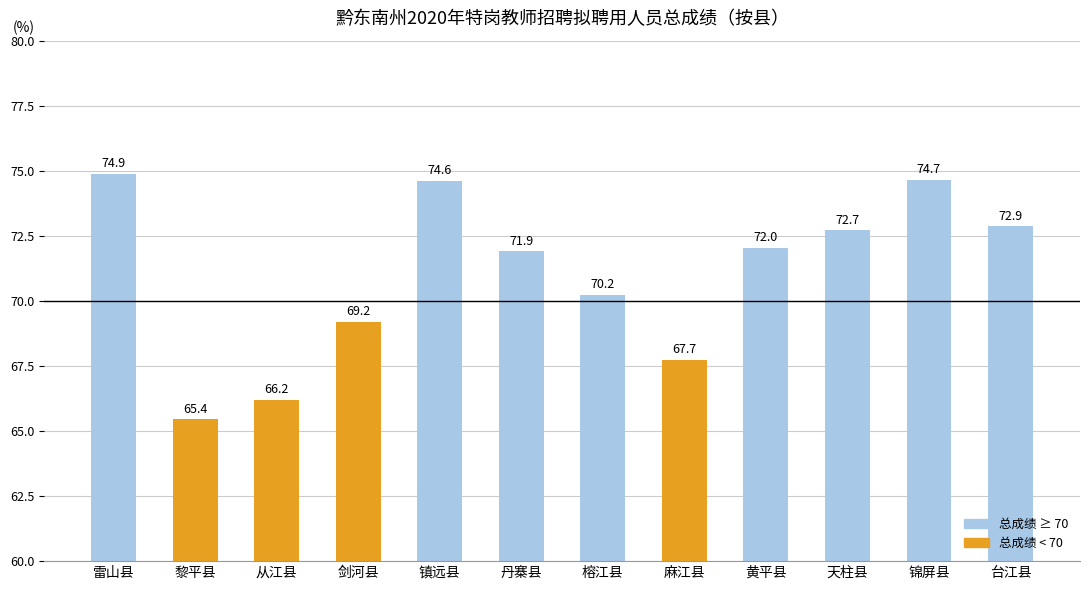

Which category has the highest value across all series?

雷山县